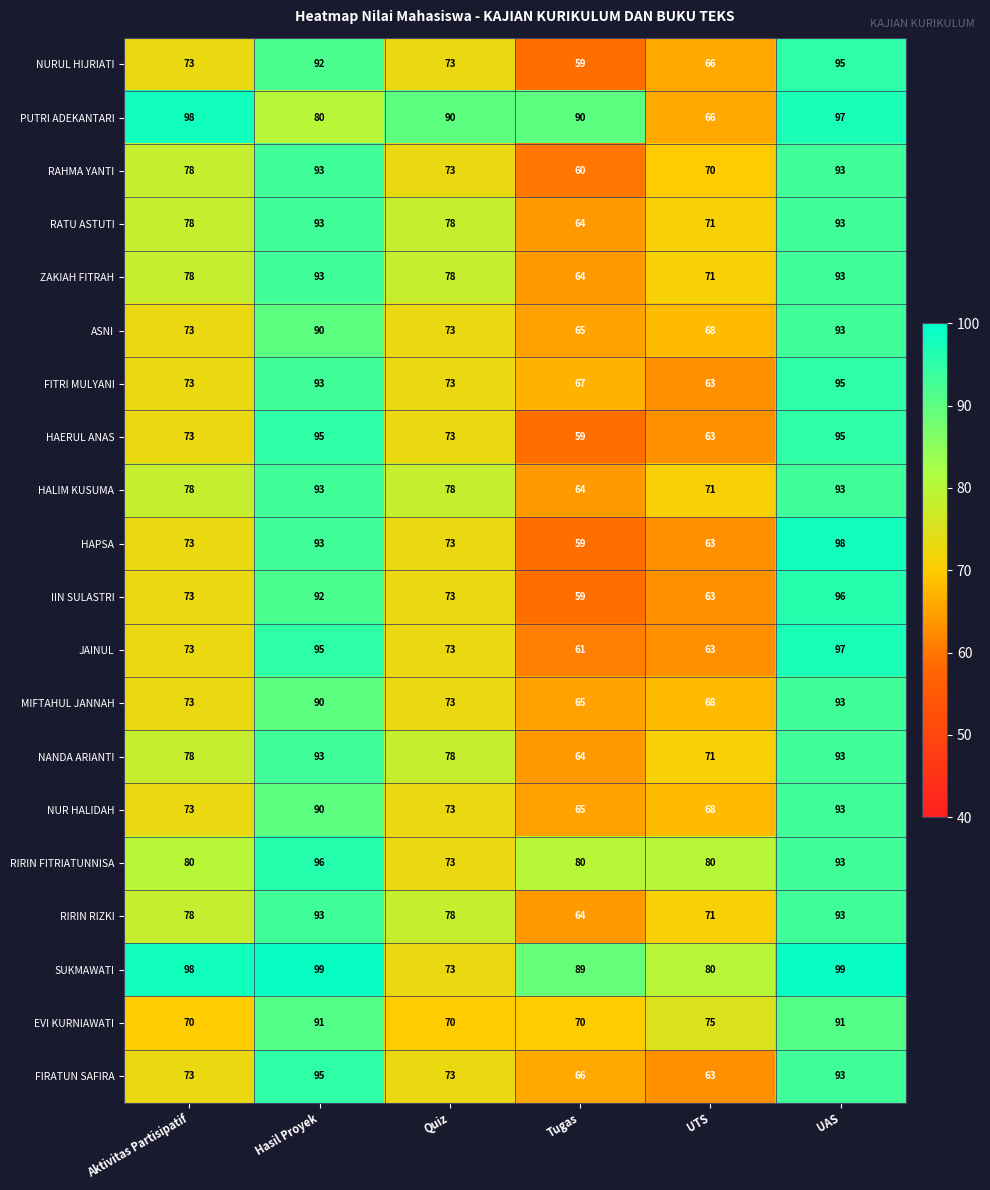

What is the difference between the maximum and minimum values in the SUKMAWATI series?

26